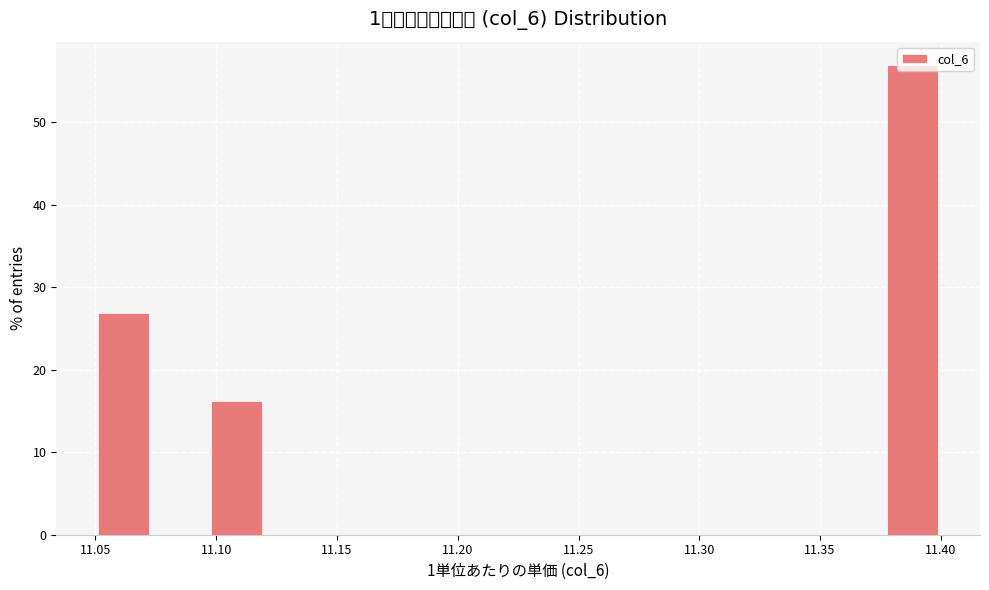

Reading left to right, list every bar in this chart as the range it spans on the x-axis followed by its height. Neither the bar edges nor the heights are printed on the chart, so give them approximately, as read against the axes.

11.050 to 11.075: 27
11.075 to 11.095: 0
11.095 to 11.120: 16
11.120 to 11.145: 0
11.145 to 11.165: 0
11.165 to 11.190: 0
11.190 to 11.215: 0
11.215 to 11.235: 0
11.235 to 11.260: 0
11.260 to 11.285: 0
11.285 to 11.305: 0
11.305 to 11.330: 0
11.330 to 11.355: 0
11.355 to 11.375: 0
11.375 to 11.400: 57